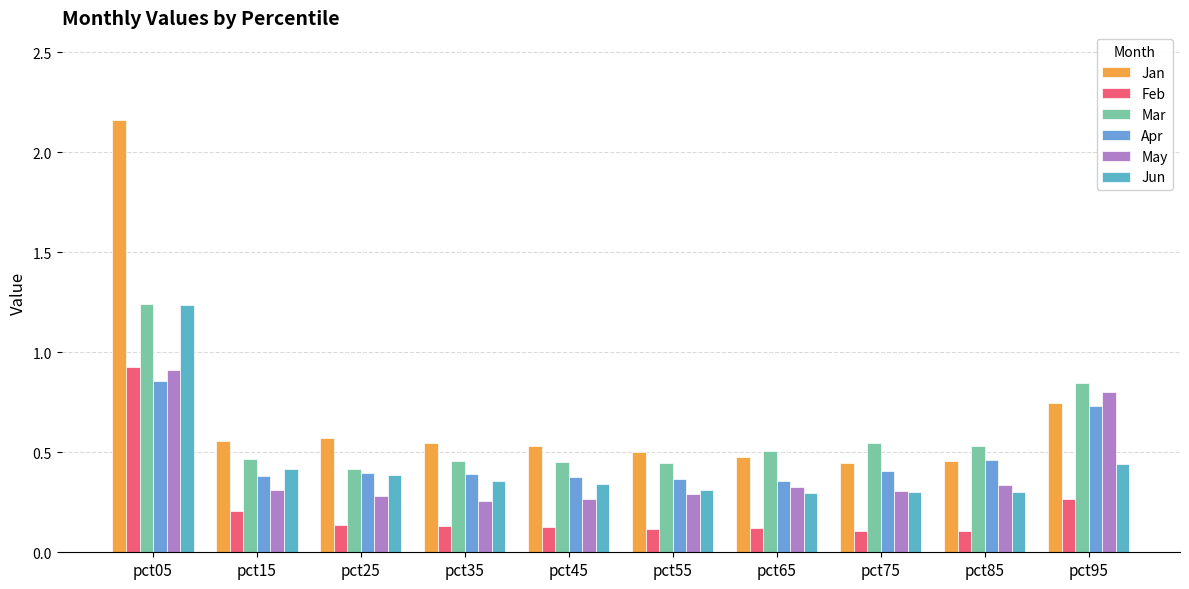

How many distinct data groups are displayed?

6